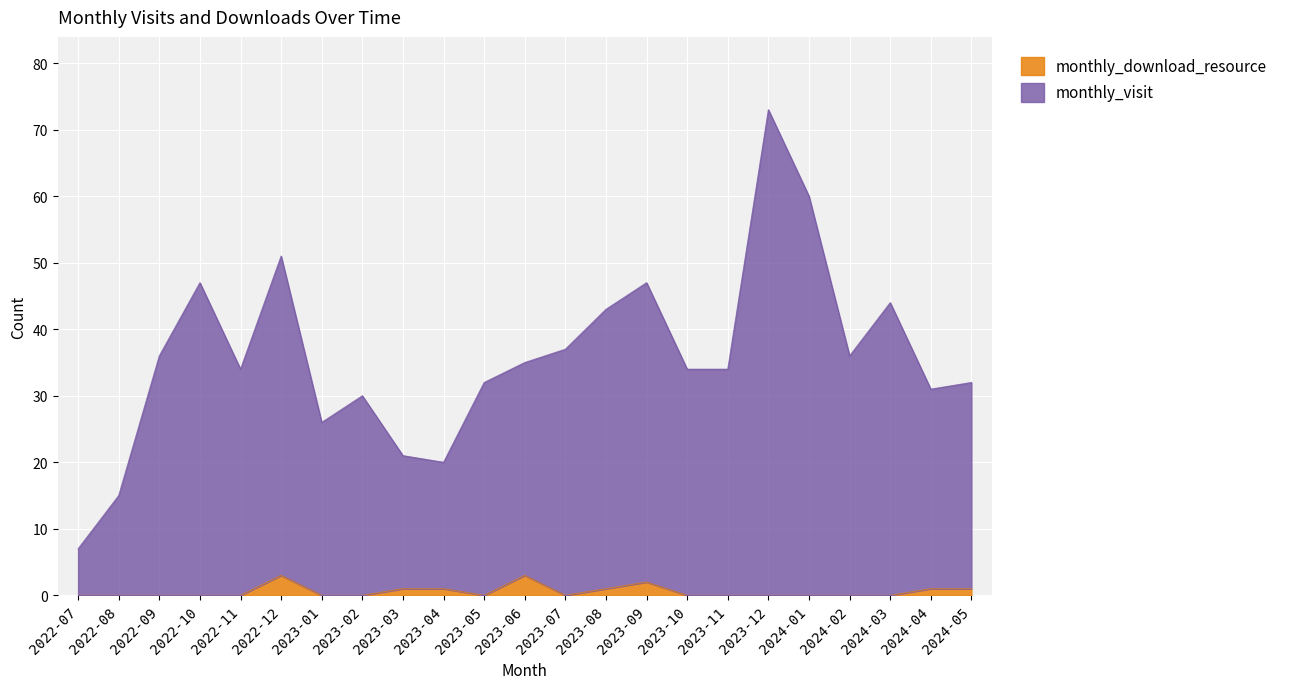

What is the approximate value of monthly_visit at 2023-03, to the nearest 5?

20